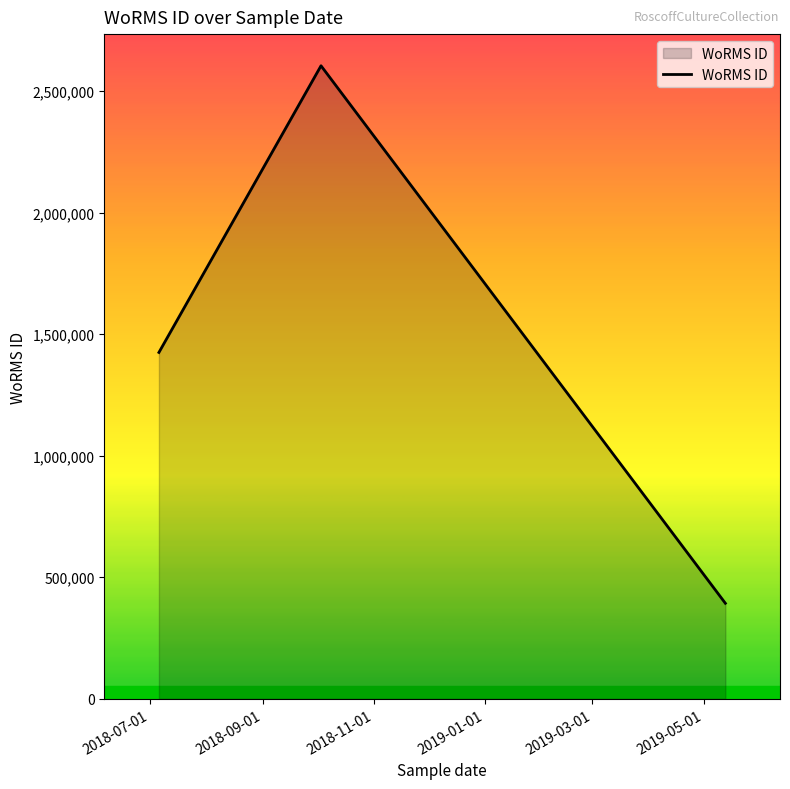

What is the greatest value displayed?

2604065